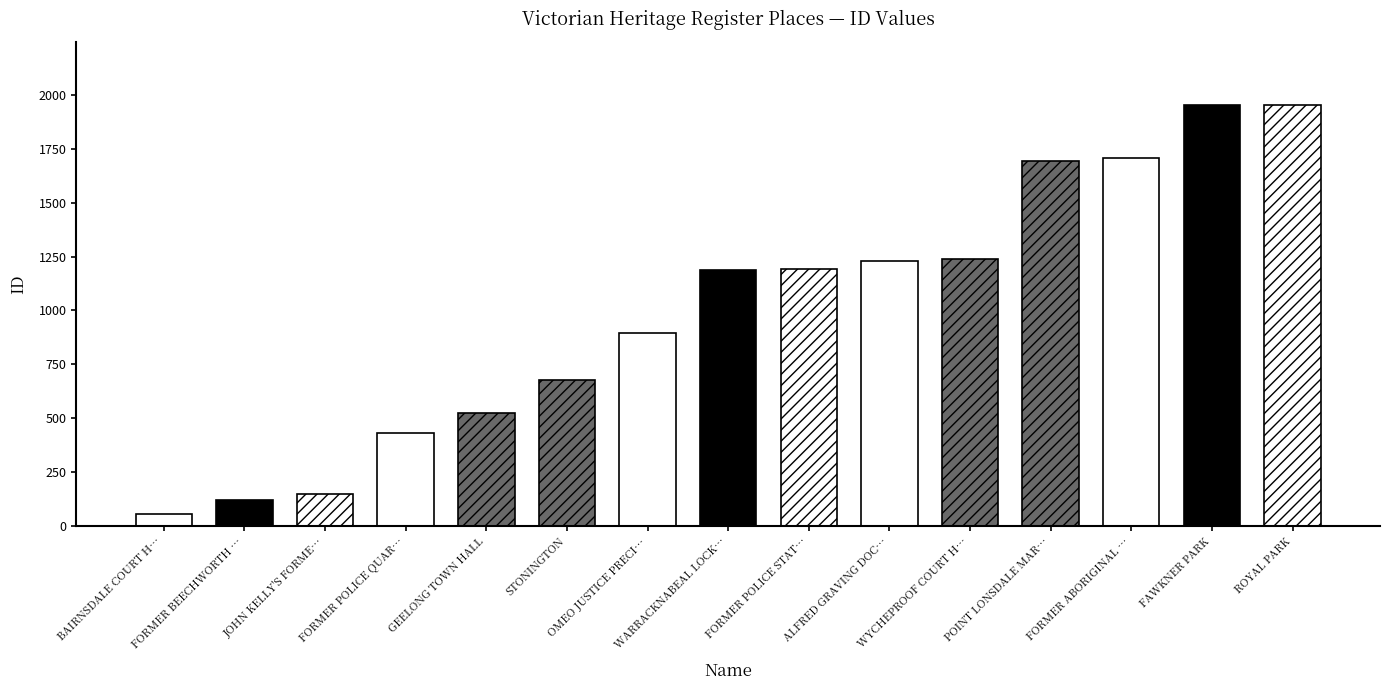

Reading left to right, what are all the values shown in this chart?

BAIRNSDALE COURT HOUSE=56	FORMER BEECHWORTH GAOL=119	JOHN KELLY'S FORMER HOUSE=149	FORMER POLICE QUARTERS=431	GEELONG TOWN HALL=525	STONINGTON=679	OMEO JUSTICE PRECINCT=895	WARRACKNABEAL LOCK-UP=1187	FORMER POLICE STATION COMPLEX=1194	ALFRED GRAVING DOCK=1231	WYCHEPROOF COURT HOUSE=1241	POINT LONSDALE MARITIME=1693	FORMER ABORIGINAL CHURCH=1709	FAWKNER PARK=1953	ROYAL PARK=1954